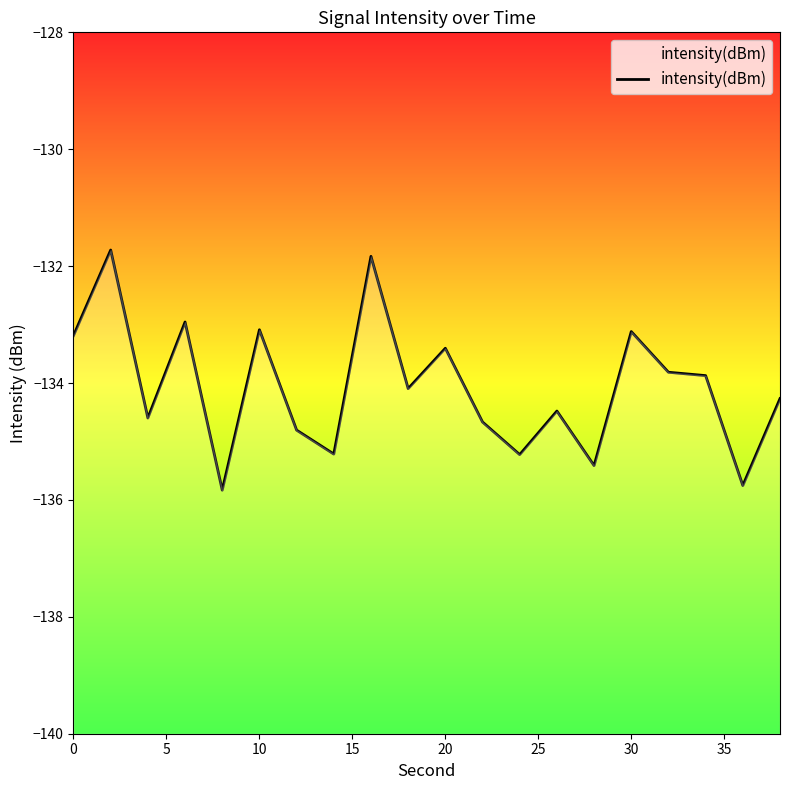

True or false: the data shows -238.1 at 16.

False